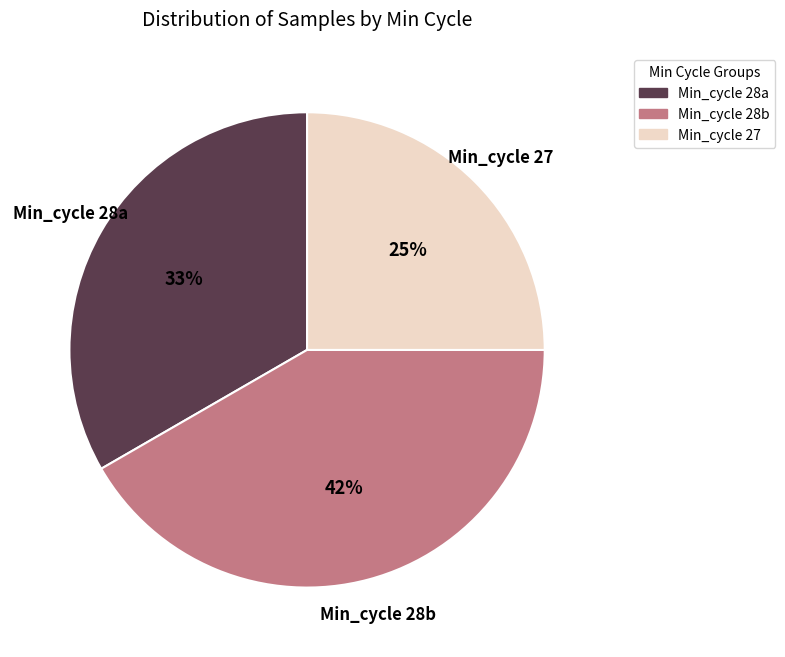

Count the number of slices in the pie.

3